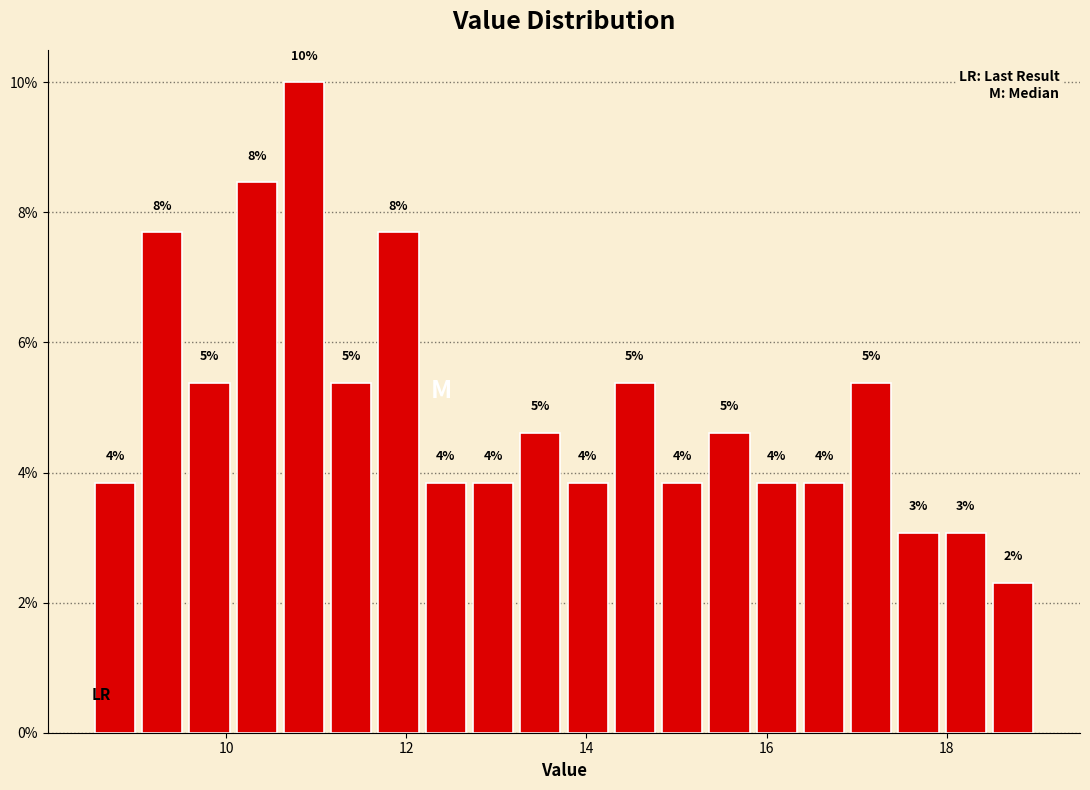

Around what value on the x-axis is the tallest bar? Give the approximate position of its centre, as read against the axis.

10.8